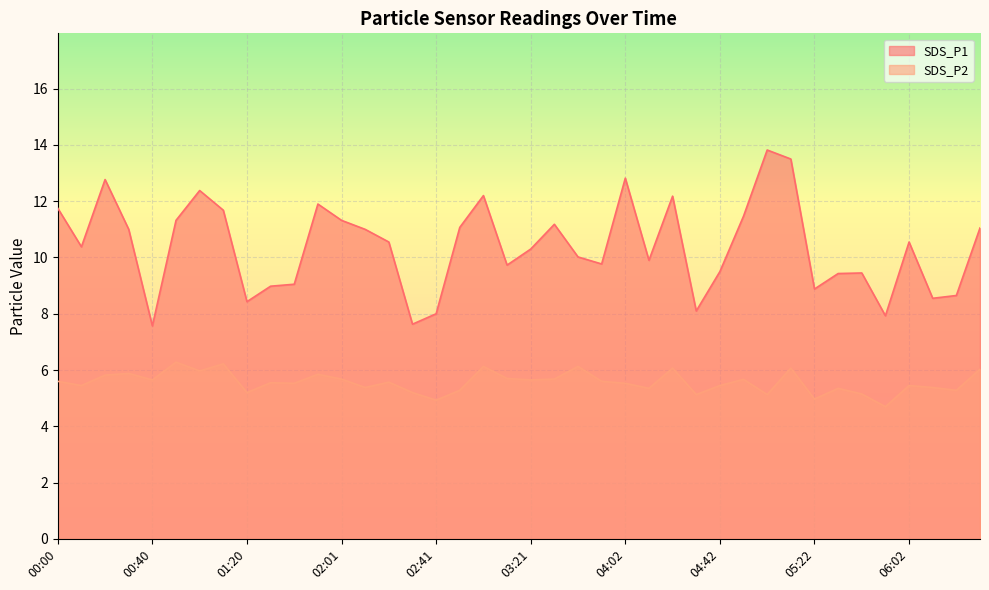

Reading left to right, what are all the values shown in this chart?

SDS_P1: 11.8	10.4	12.8	11.0	7.6	11.3	12.4	11.7	8.4	9.0	9.1	11.9	11.3	11.0	10.6	7.6	8.0	11.1	12.2	9.7	10.3	11.2	10.0	9.8	12.8	9.9	12.2	8.1	9.5	11.5	13.8	13.5	8.9	9.4	9.4	7.9	10.6	8.6	8.7	11.1
SDS_P2: 5.6	5.5	5.8	5.9	5.7	6.3	6.0	6.2	5.2	5.5	5.5	5.8	5.7	5.4	5.6	5.2	4.9	5.3	6.1	5.7	5.7	5.7	6.1	5.6	5.5	5.3	6.1	5.1	5.5	5.7	5.1	6.1	5.0	5.3	5.2	4.7	5.5	5.4	5.3	6.0